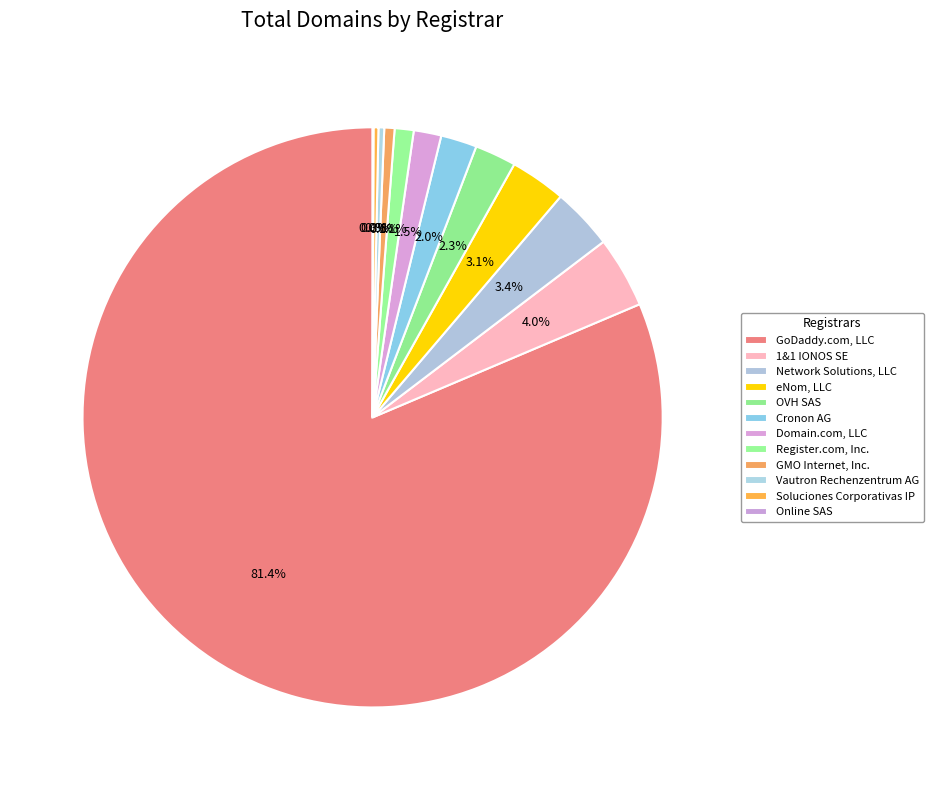

What is the smallest slice in the pie chart?

Online SAS